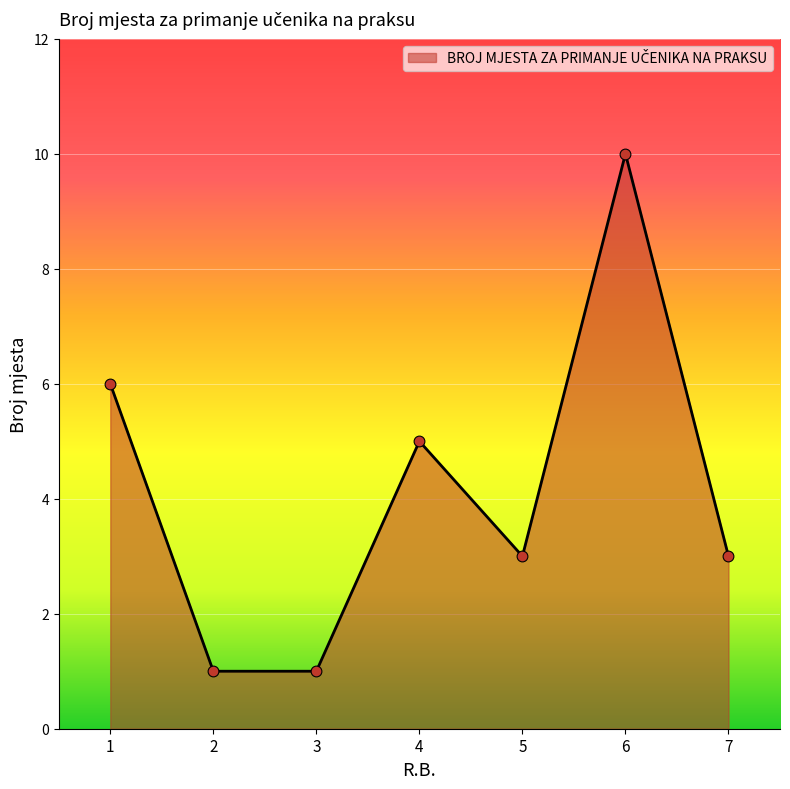

Between 4 and 2, which is larger?

4